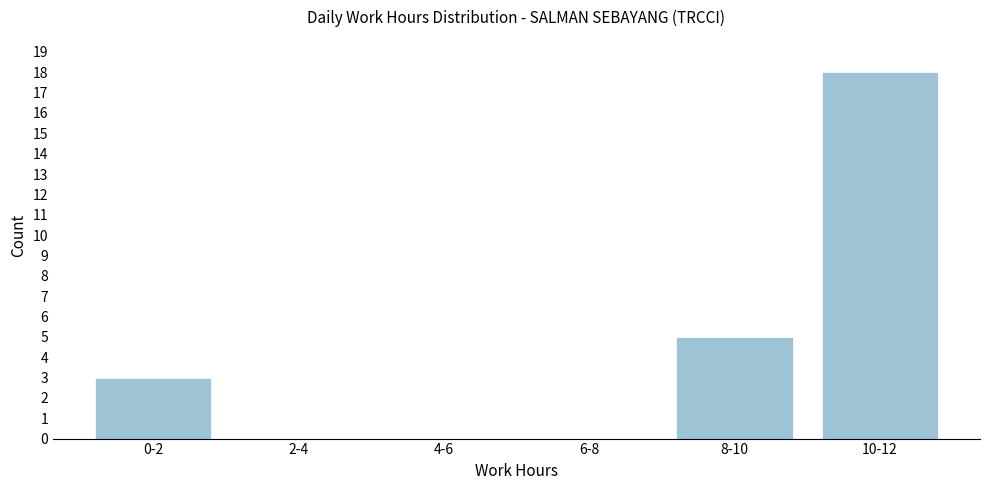

Reading left to right, what are all the values shown in this chart?

0-2=3	2-4=0	4-6=0	6-8=0	8-10=5	10-12=18